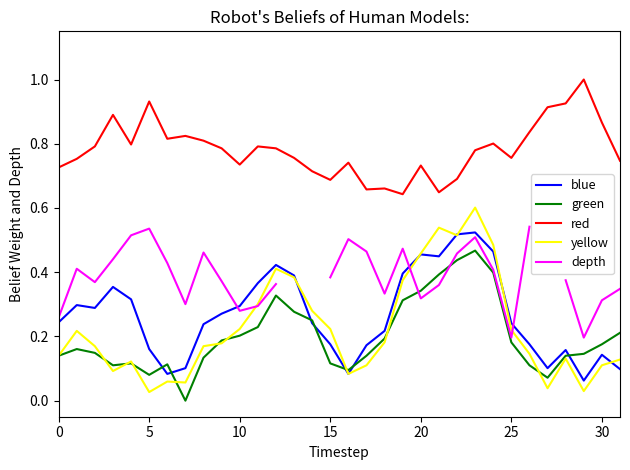

True or false: yellow and red cross at least once.

False